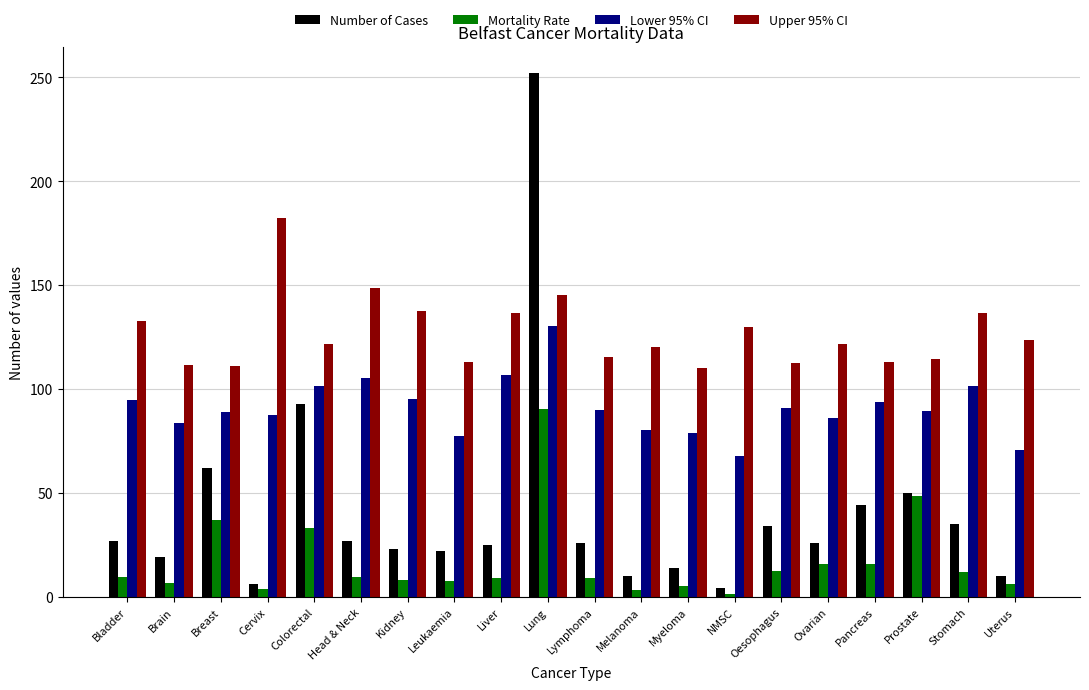

What is the difference between the Upper 95% CI values at Prostate and Kidney?

22.8